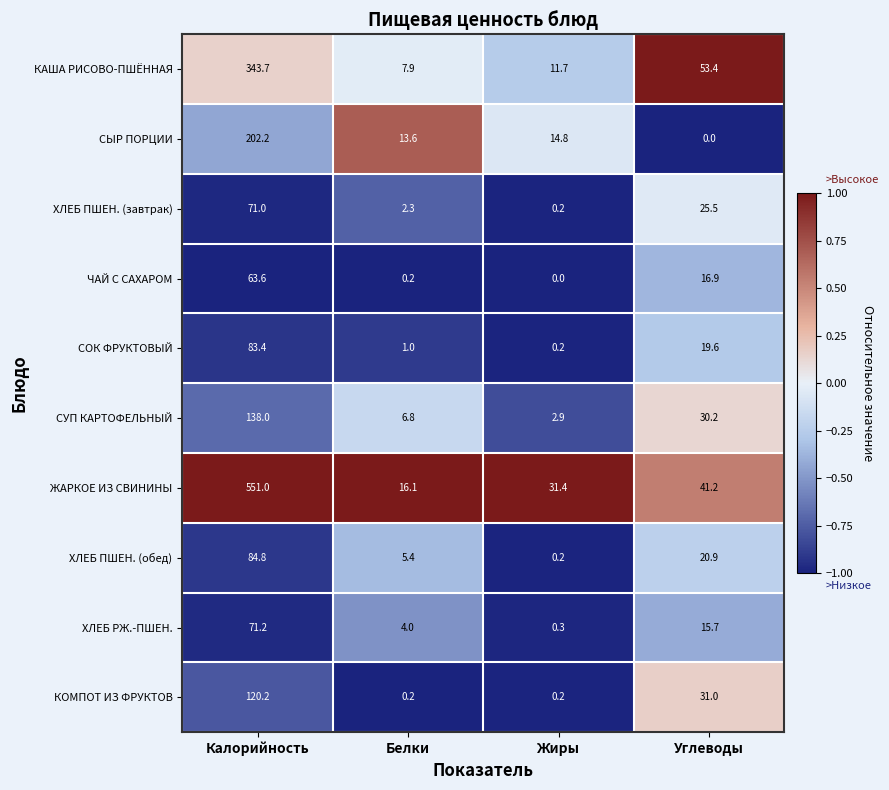

What is the minimum value shown in the chart?

0.0